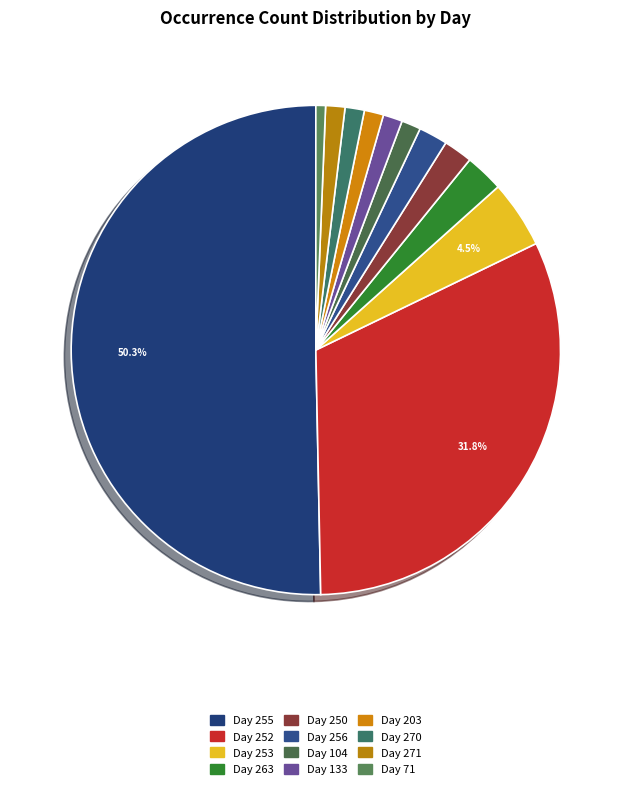

Count the number of slices in the pie.

12